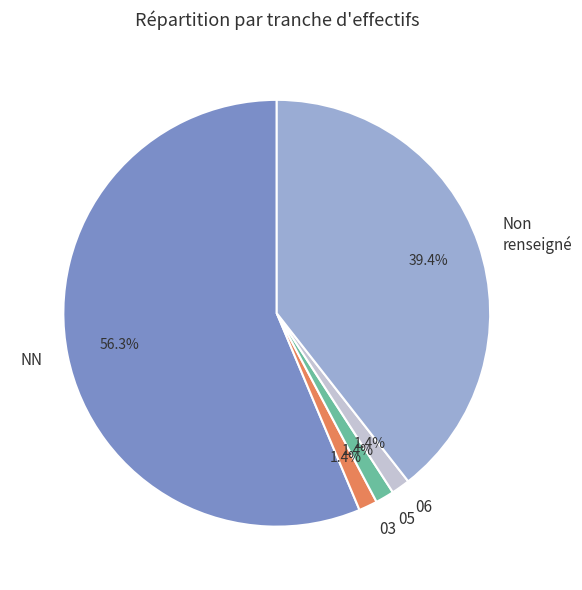

Is the sum of Non renseigné and 06 greater than half?

No